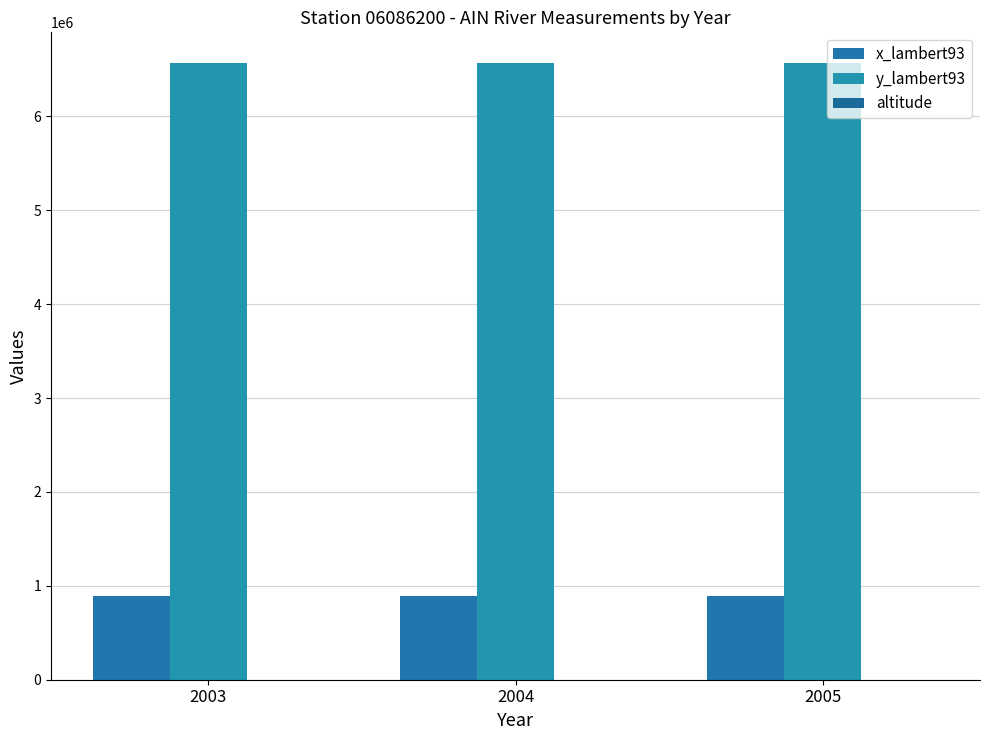

At which category is the sum across all series the highest?

2003